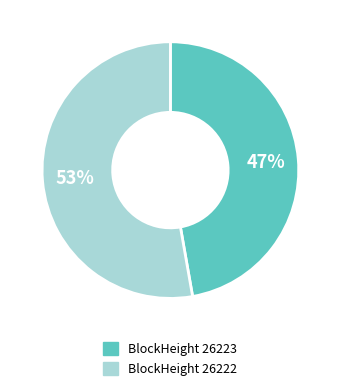

To the nearest percent, what is the difference between the largest and smallest slice percentages?

6%